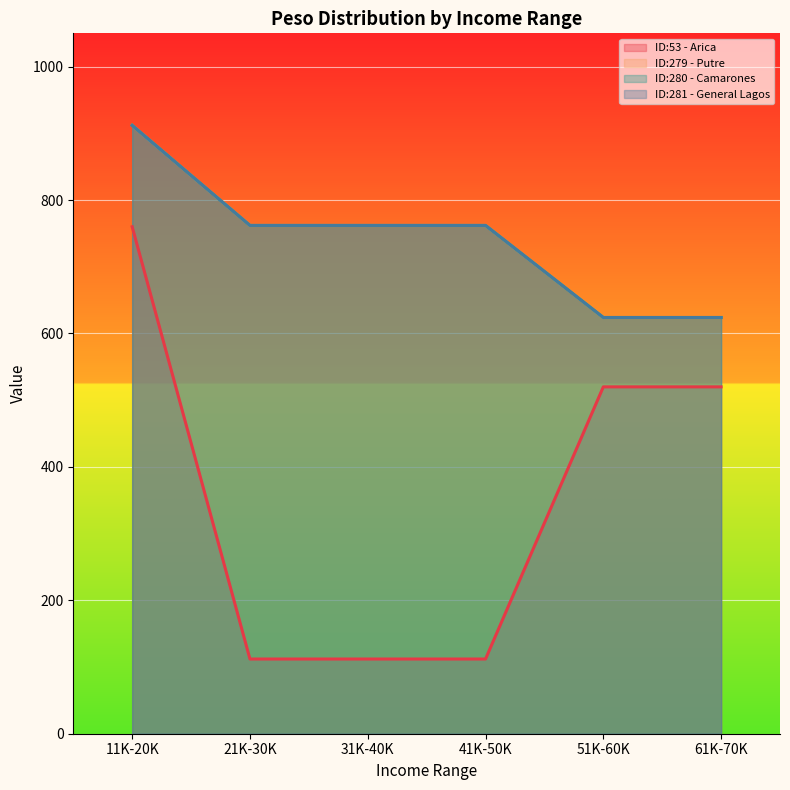

What value does the ID:279 - Putre series have at 41K-50K, to the nearest 10?

760